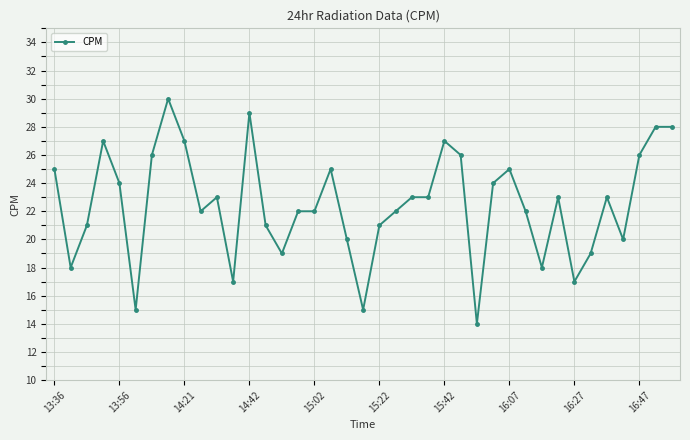

What is the value of the 10th point from the left?

22